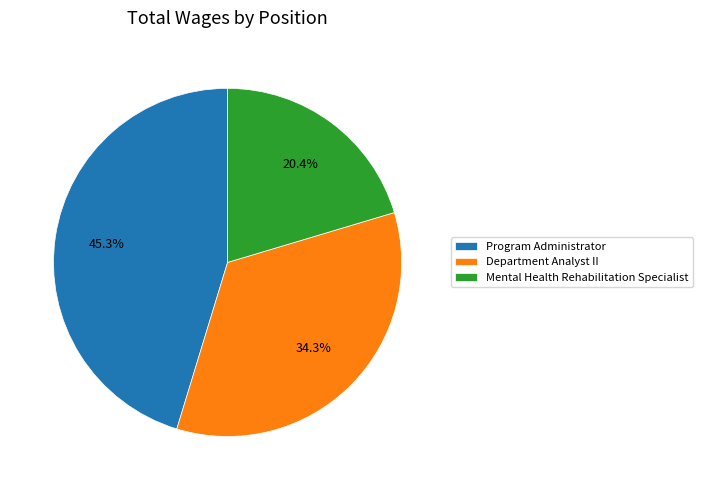

What is the ratio of the value at Program Administrator to the value at Department Analyst II?

1.3